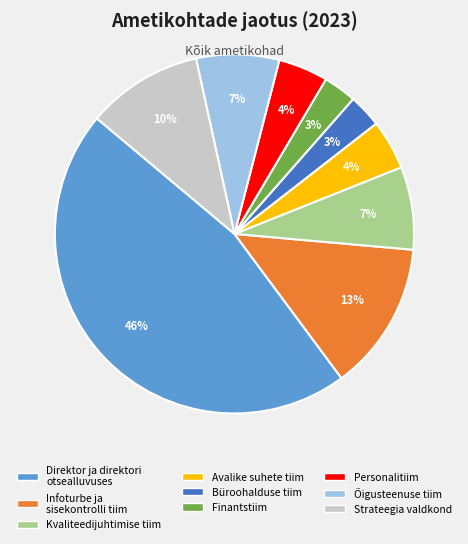

How many segments does this pie chart have?

9